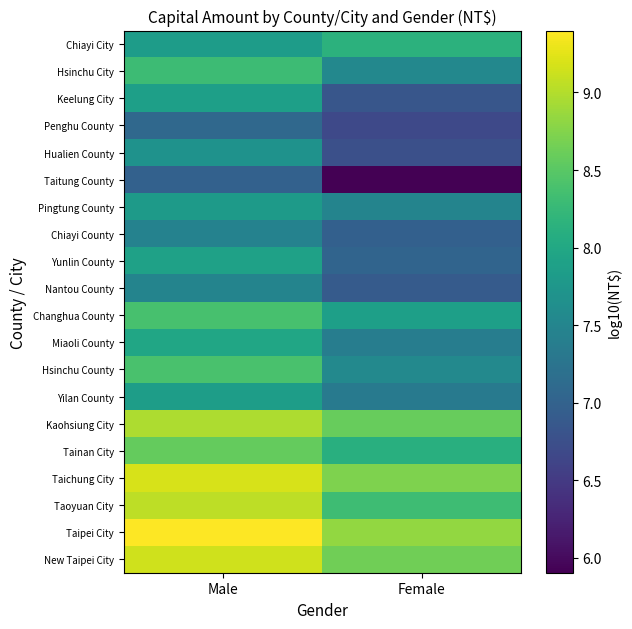

What is the greatest value displayed?

9.4